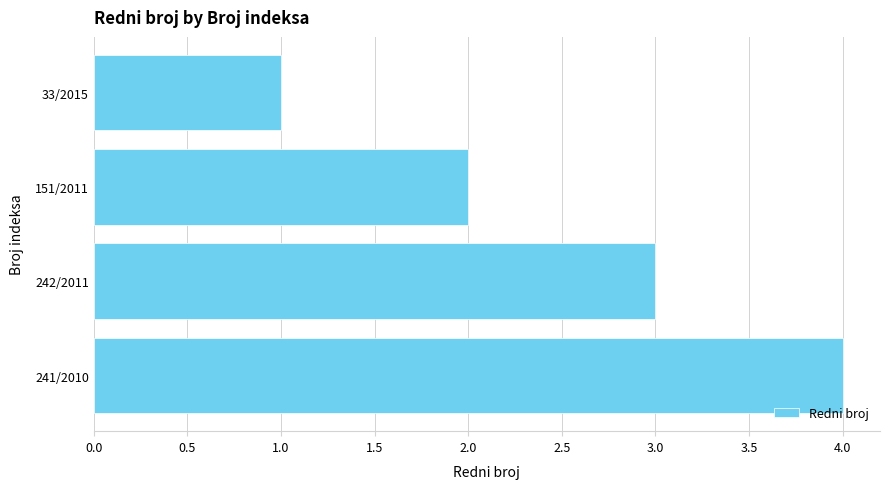

What is the minimum value shown in the chart?

1